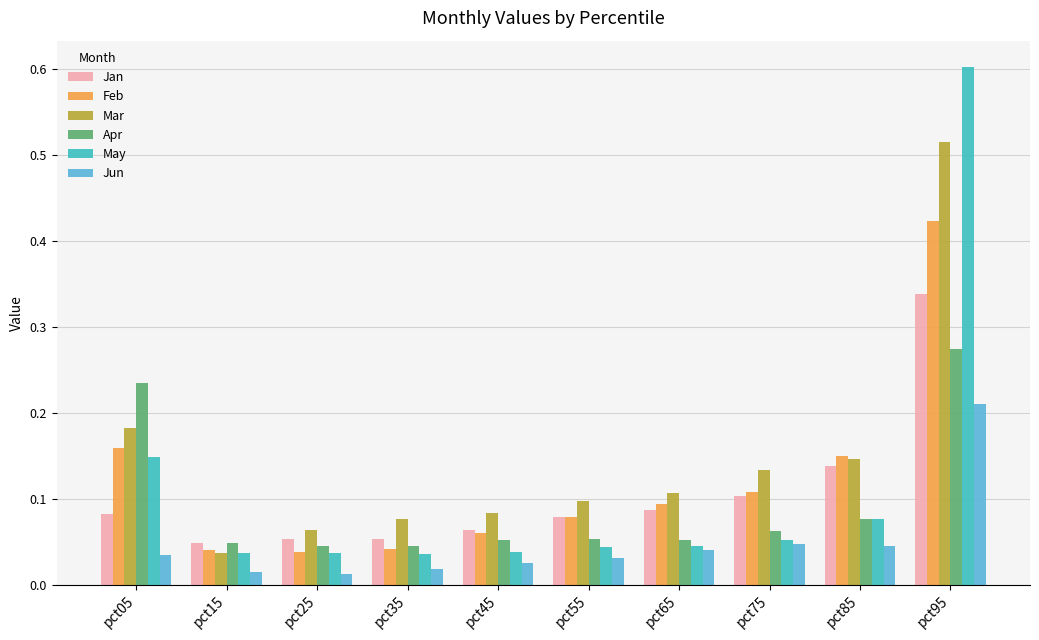

Between pct05 and pct45, which series saw the biggest shift?

Apr